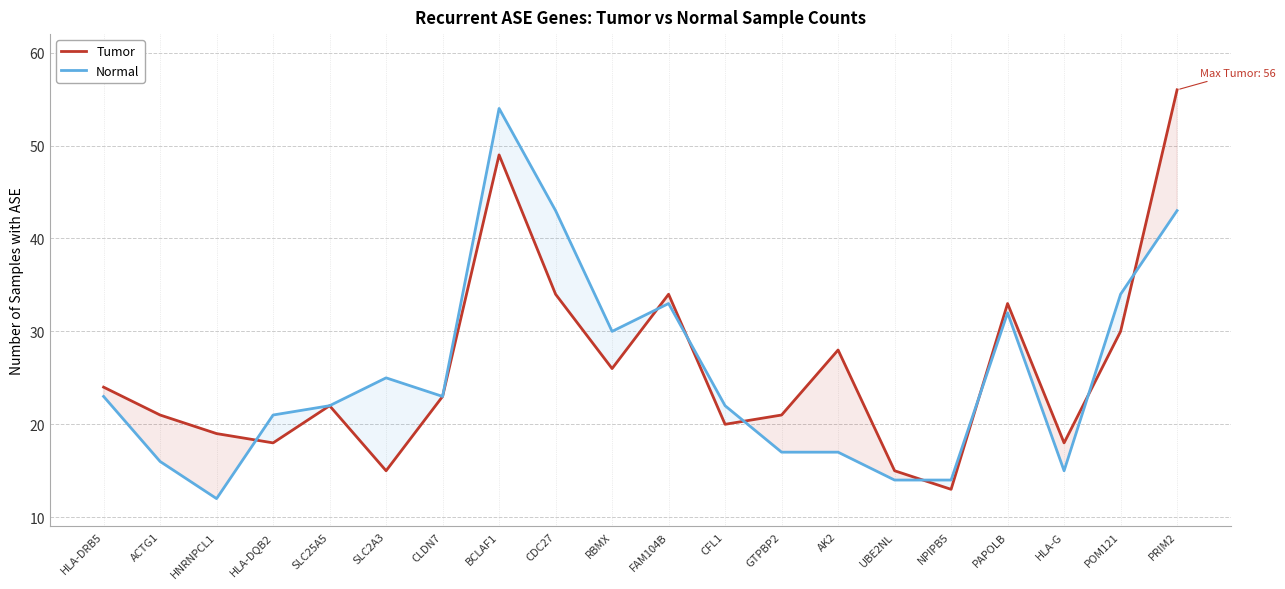

True or false: Tumor has a value of 28 at BCLAF1.

False